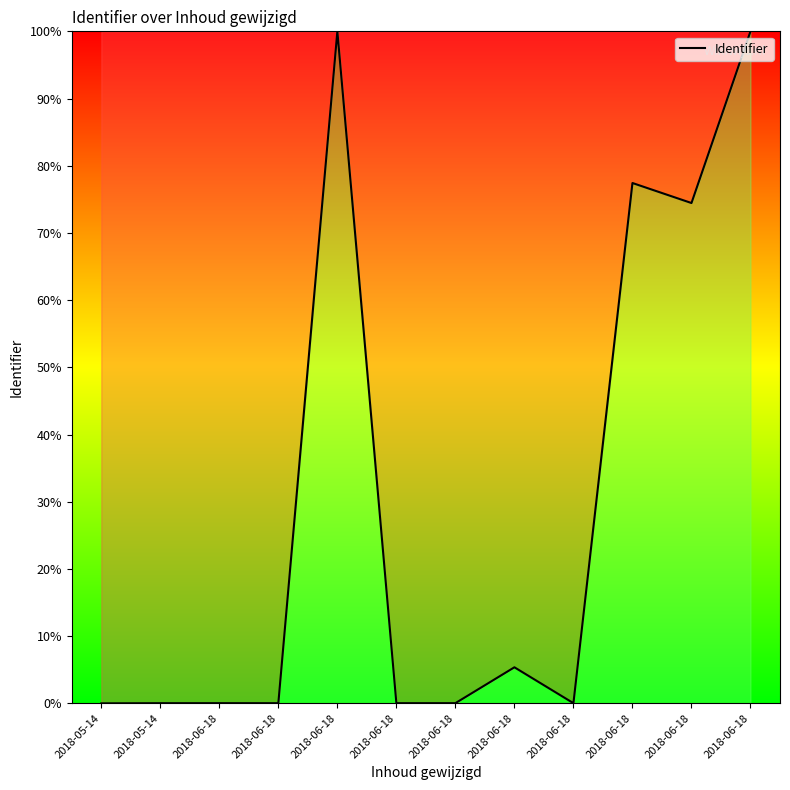

The chart shows a value of 5.4 at 2018-06-18. True or false?

True